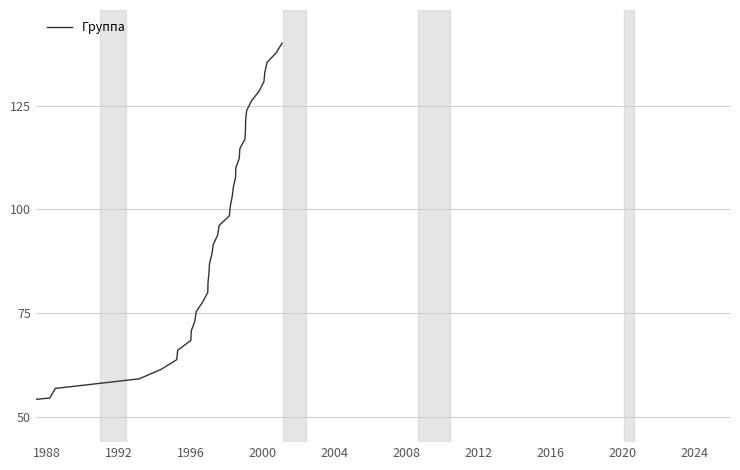

What is the smallest value displayed?

50.0